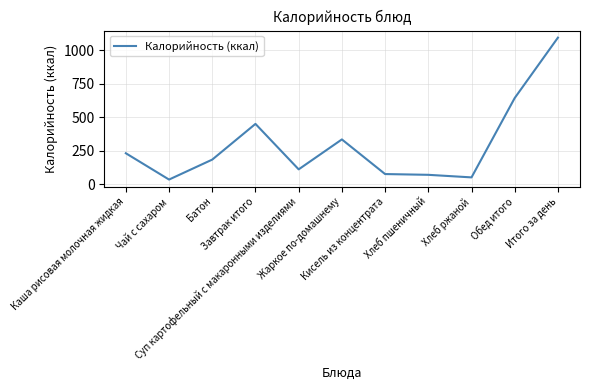

What is the ratio of the value at Хлеб ржаной to the value at Хлеб пшеничный?

0.7